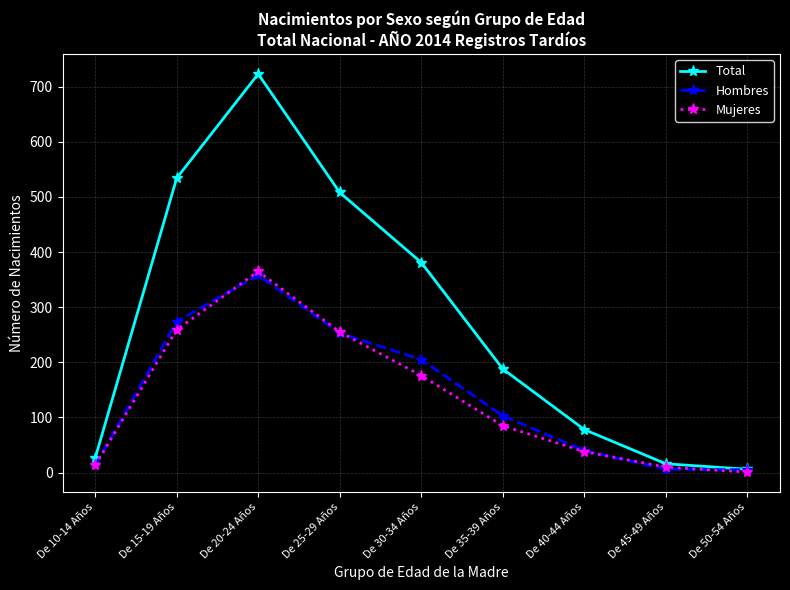

Between De 15-19 Años and De 25-29 Años, which series saw the biggest shift?

Total